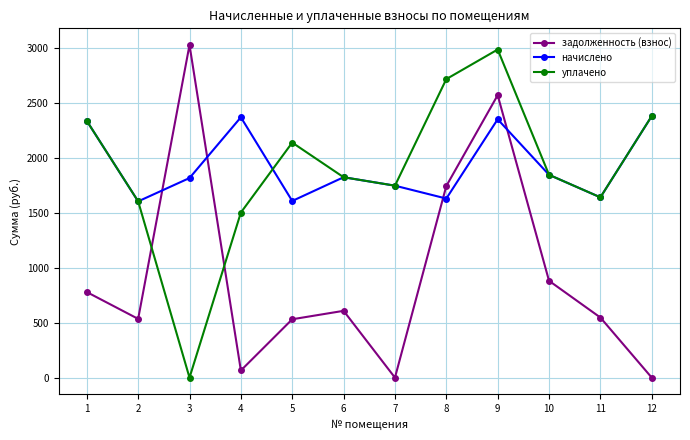

After their last crossing, which series has the higher values: задолженность (взнос) or начислено?

начислено